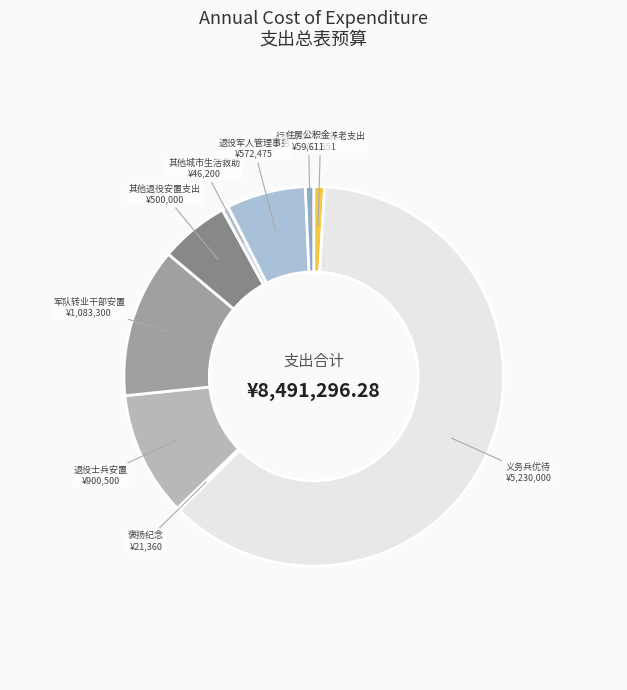

Approximately how many times larger is the value at 退役士兵安置 compared to 其他城市生活救助?

19.5